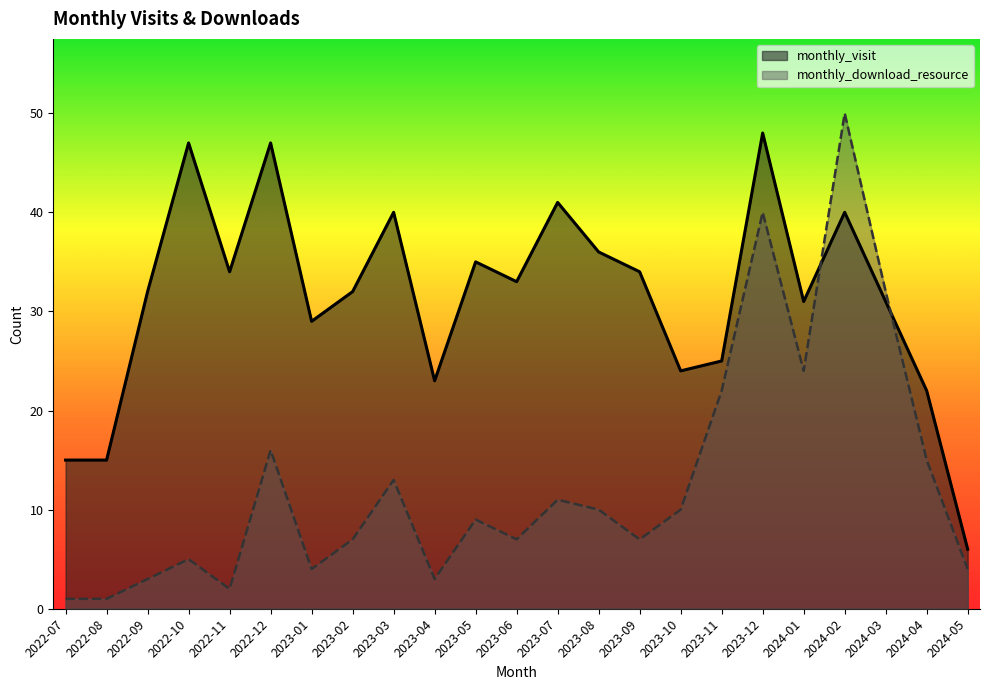

The value of monthly_visit at 2023-05 is 35. True or false?

True